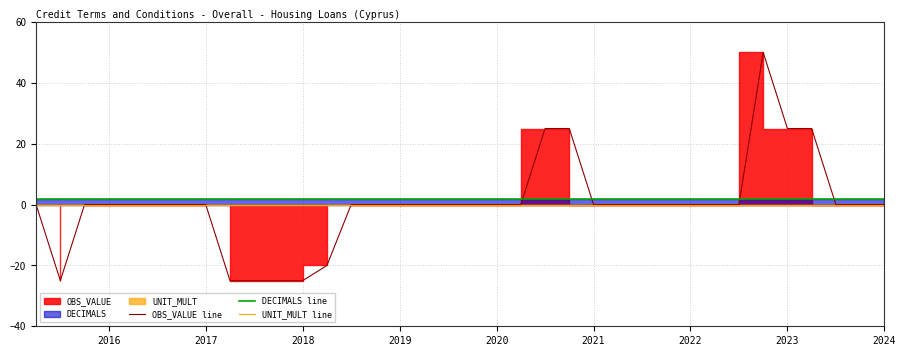

True or false: OBS_VALUE line has a value of 0 at 2019.

True